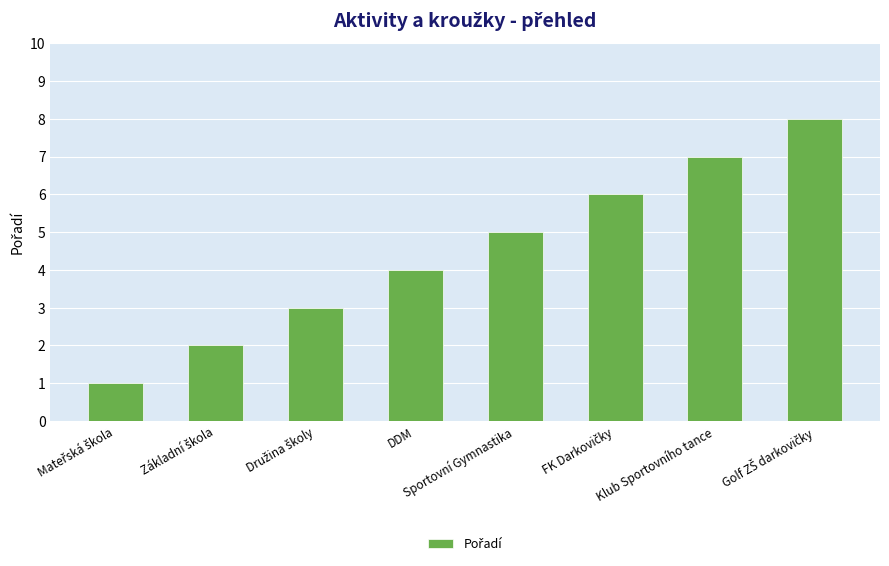

What is the change in value from Sportovní Gymnastika to Klub Sportovního tance?

+2